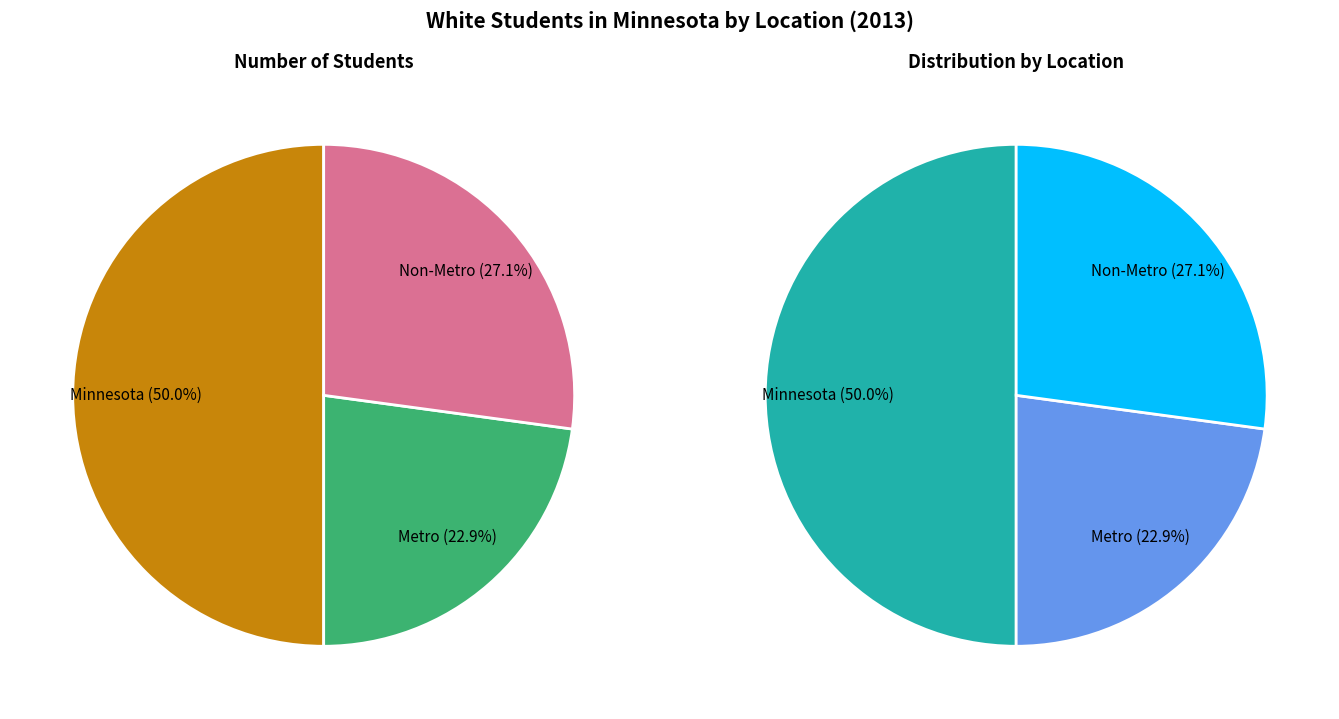

True or false: Metro accounts for 23% of the total.

True